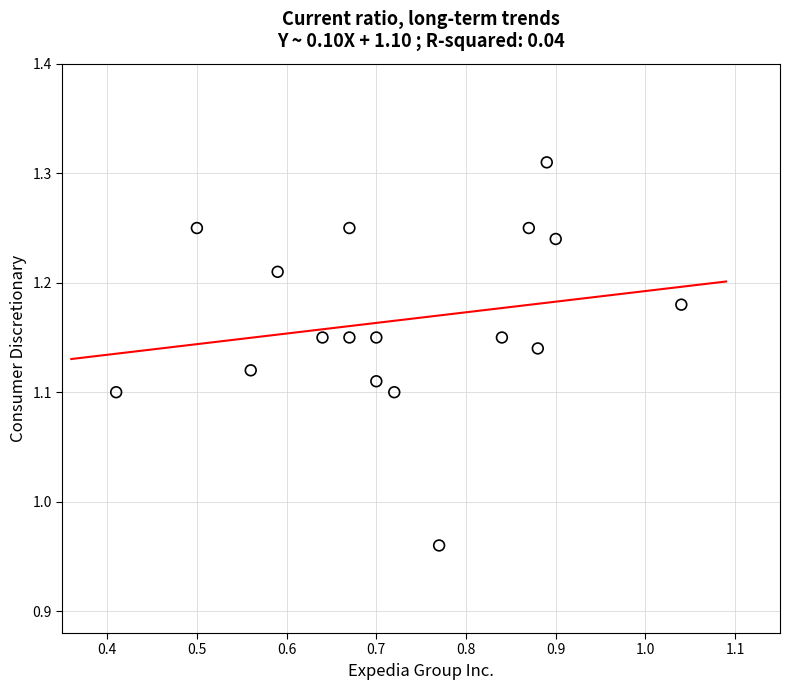

What is the range of X values (max minus min)?

0.6